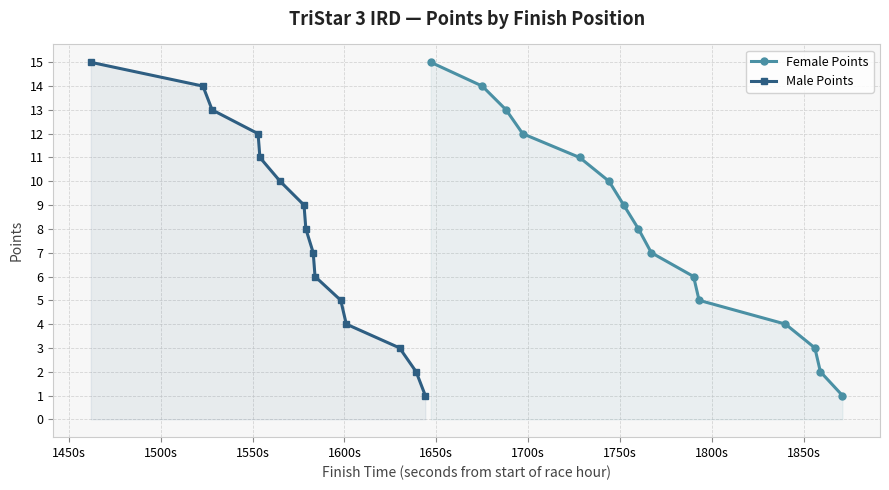

True or false: Female Points has more than 1 interior local peaks.

False